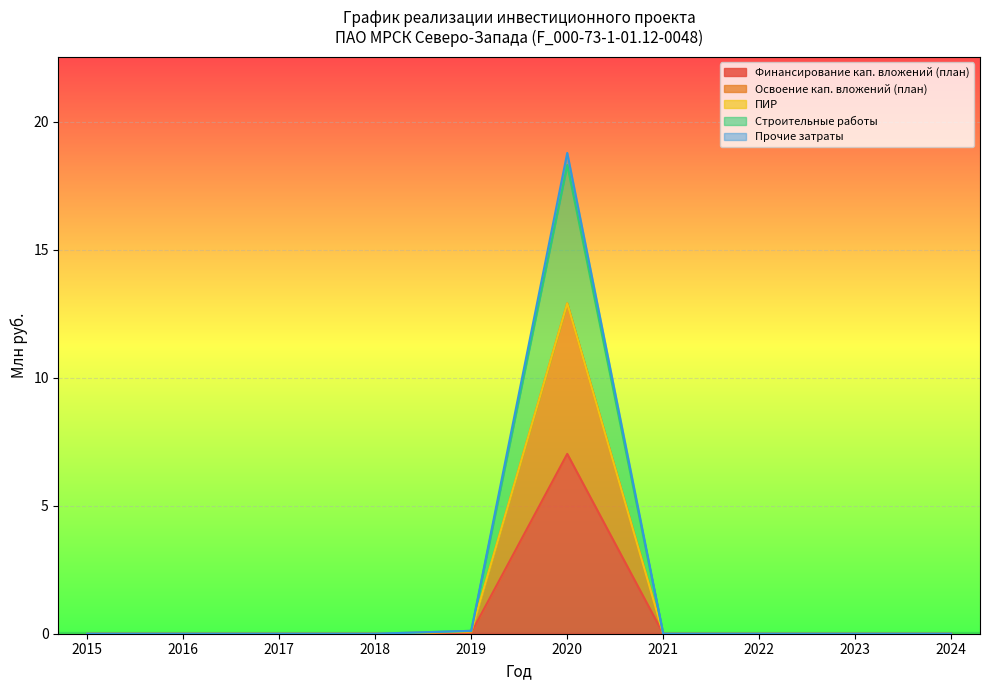

Is it true that Финансирование кап. вложений (план) equals 0.0 at 2024?

True